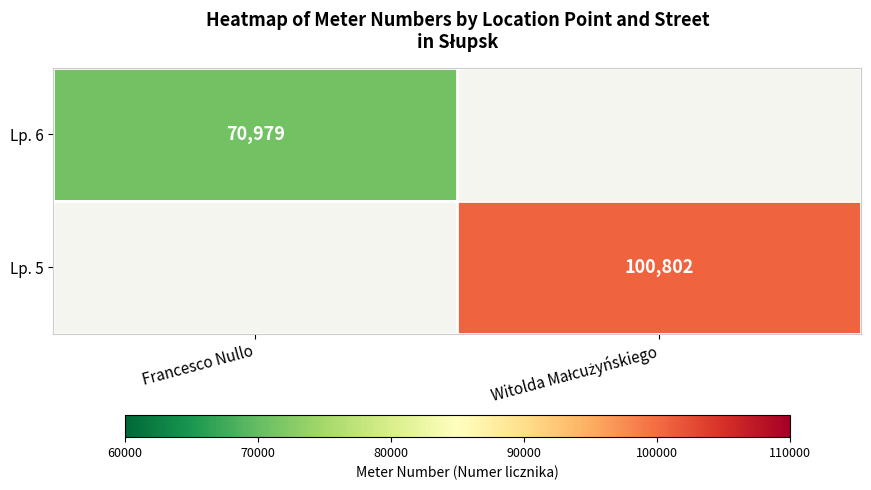

Is it true that Lp. 6 equals 124089 at Francesco Nullo?

False